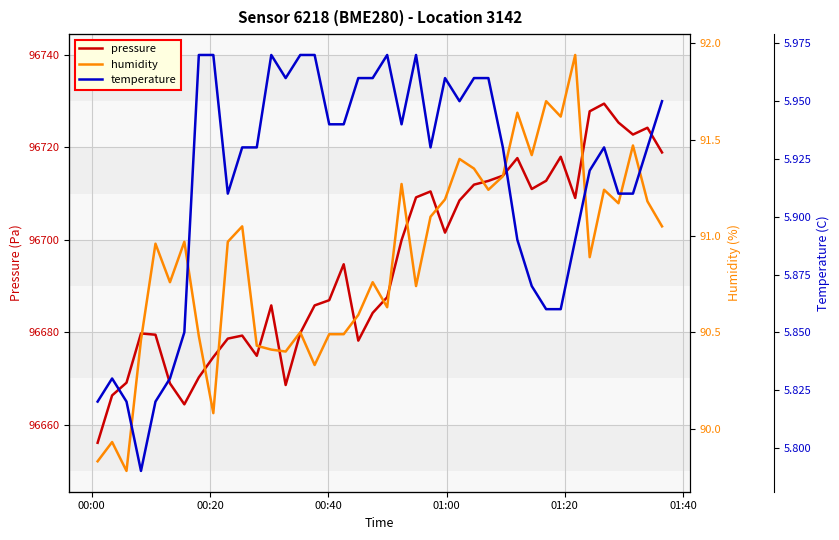

How many distinct data groups are displayed?

3